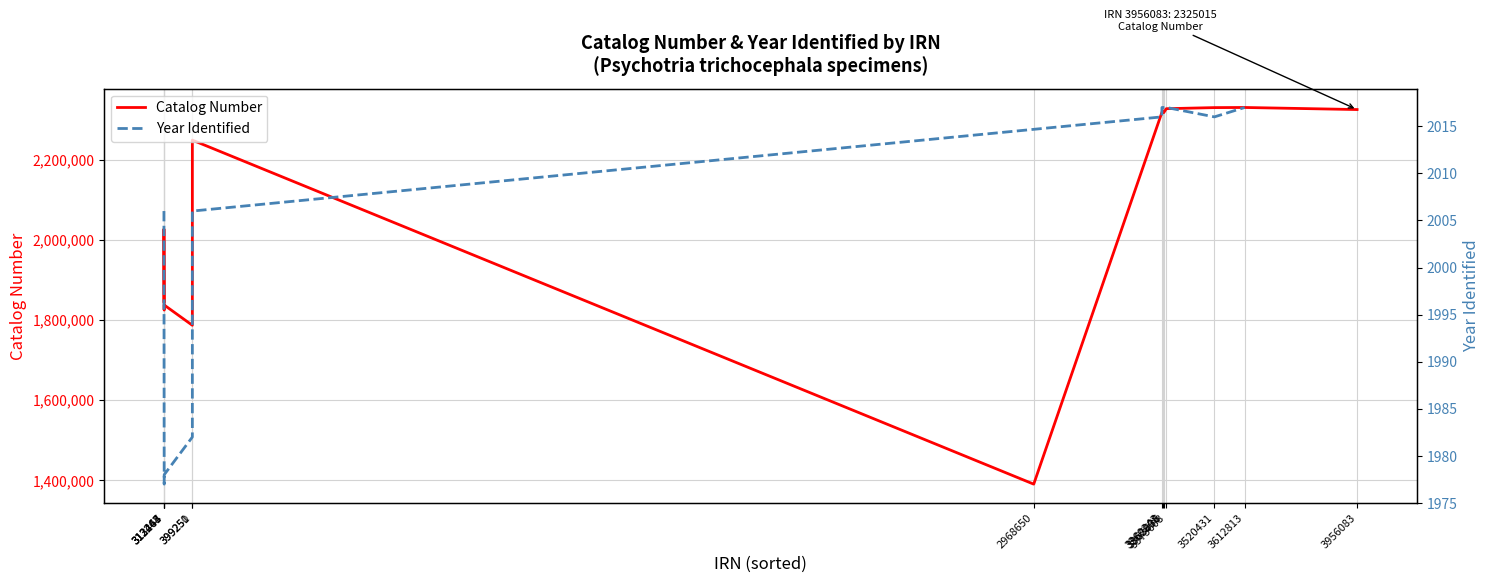

How many lines are shown in the chart?

2